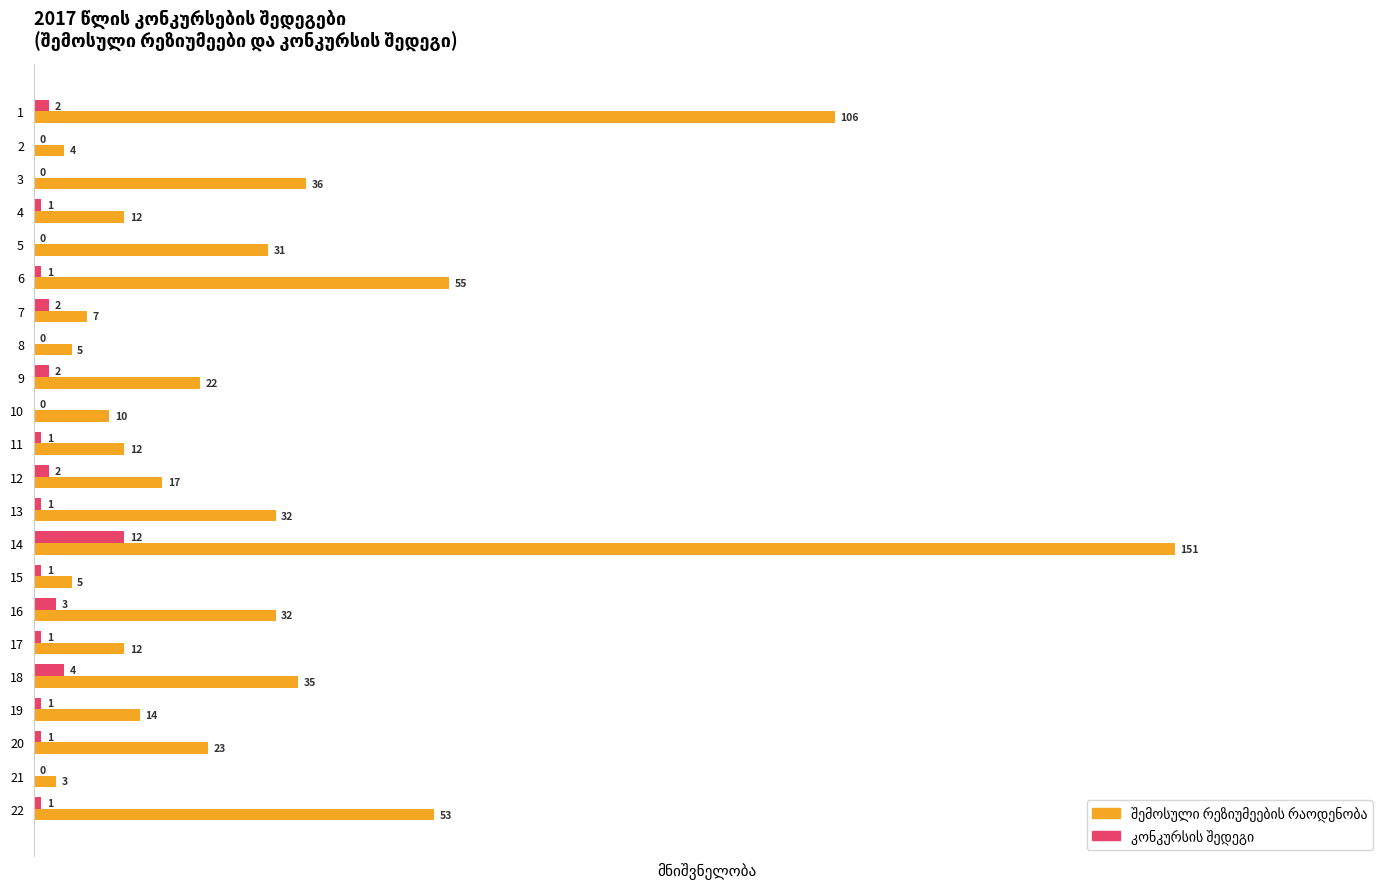

At which category is the sum across all series the highest?

14